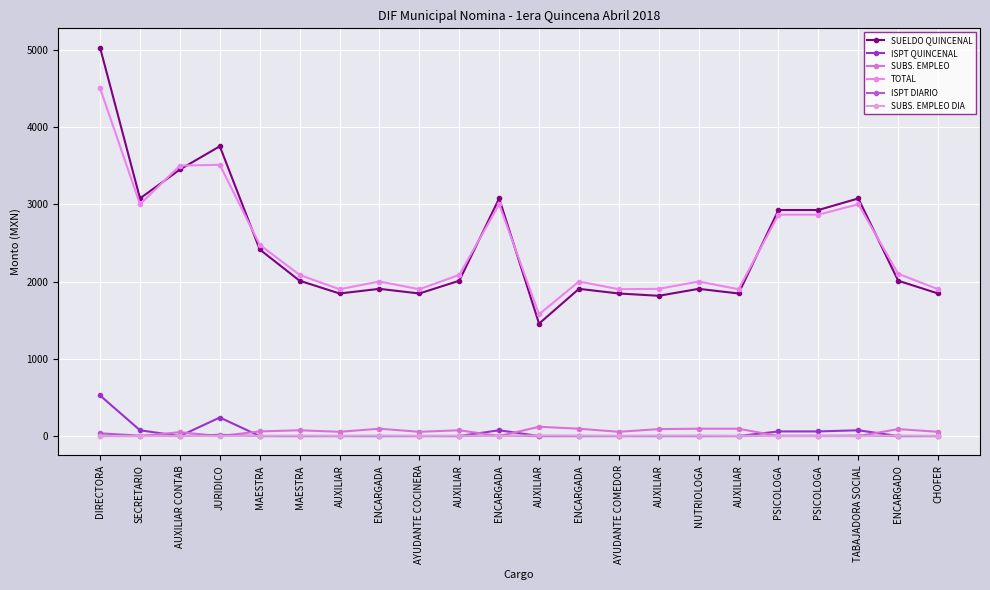

Is it true that SUBS. EMPLEO equals 70.8 at ENCARGADA?

False